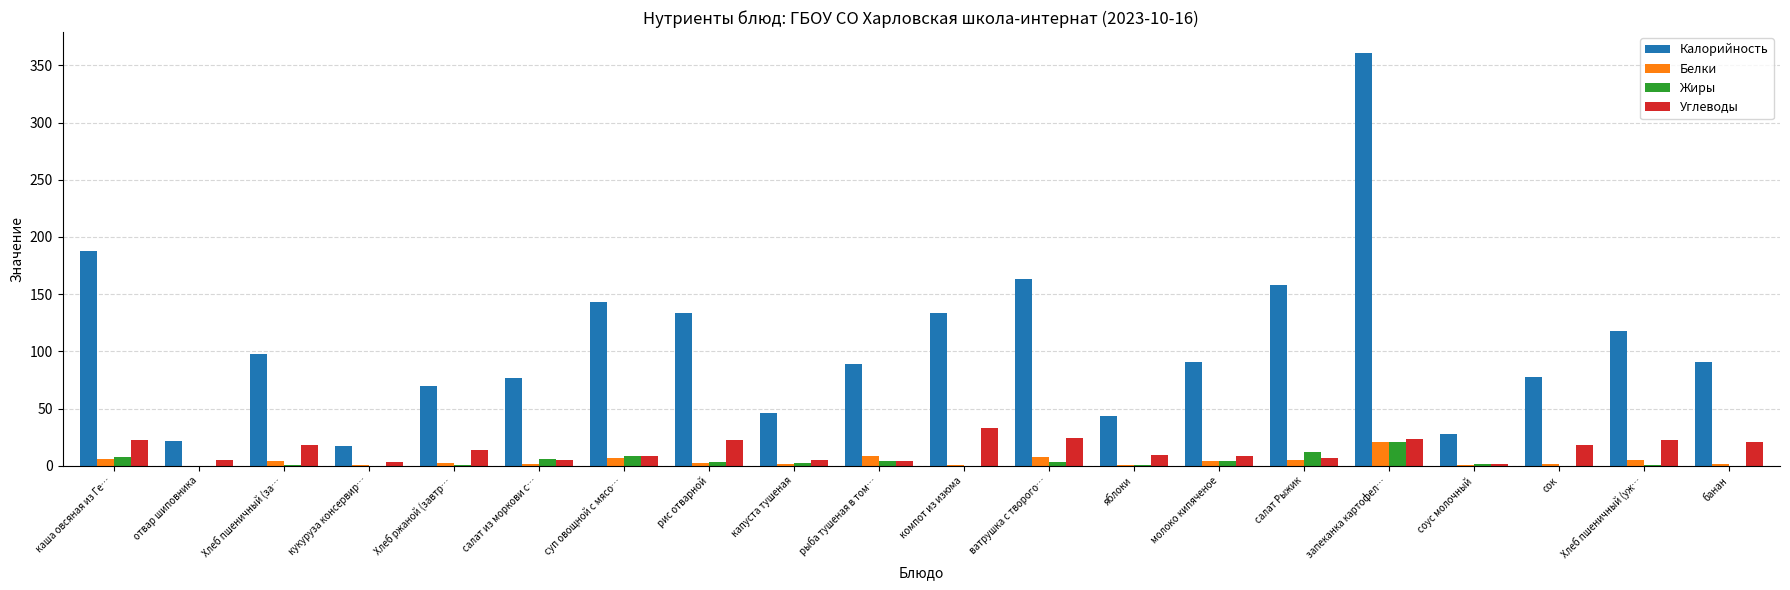

Between суп овощной с мясо… and банан, which series saw the biggest shift?

Калорийность